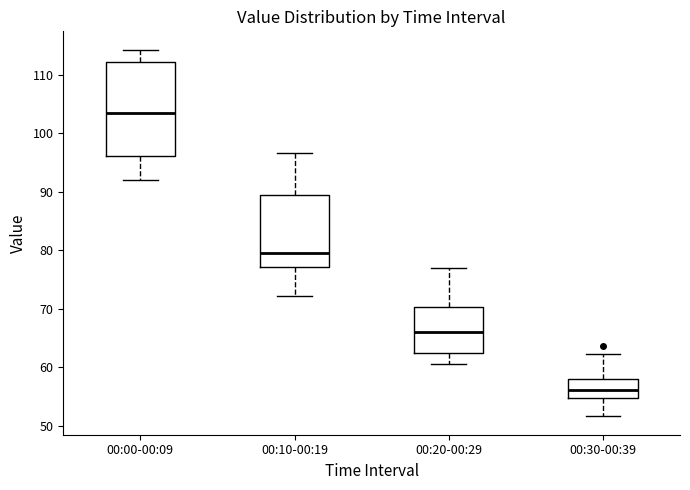

Reading left to right, read every box against the y-axis: the position of its median line, the range the box covers, and the ends of its whiskers. The values are not printed on the chart, so give them approximately, as read against the axis.

00:00-00:09: median 103, box 96 to 112, whiskers 92 to 114
00:10-00:19: median 80, box 77 to 89, whiskers 72 to 97
00:20-00:29: median 66, box 62 to 70, whiskers 61 to 77
00:30-00:39: median 56, box 55 to 58, whiskers 52 to 62